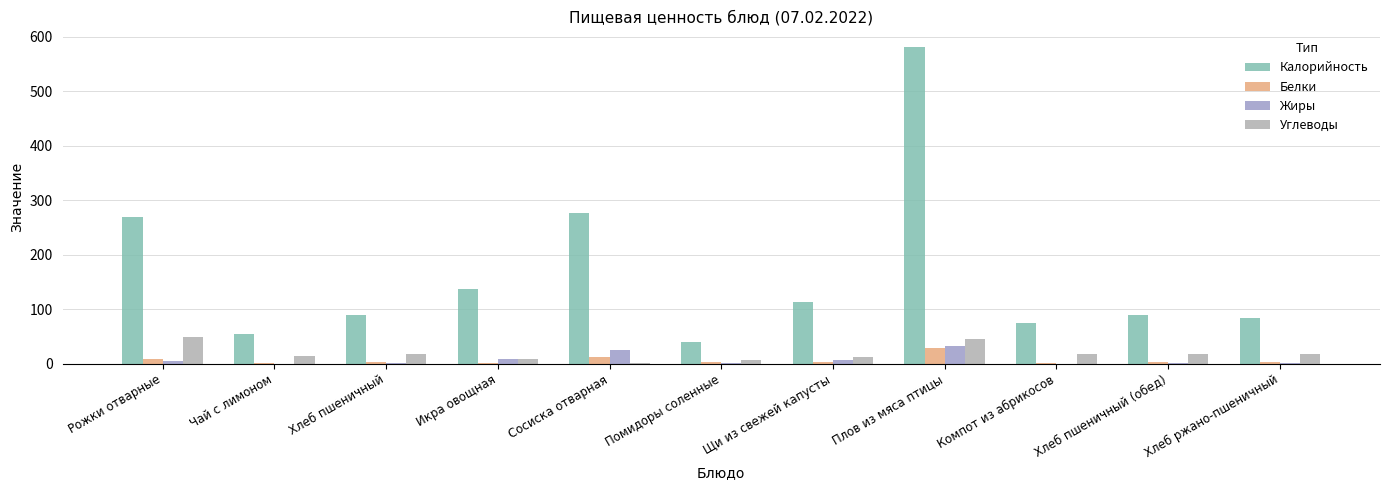

The value of Углеводы at Хлеб ржано-пшеничный is 17.3. True or false?

True